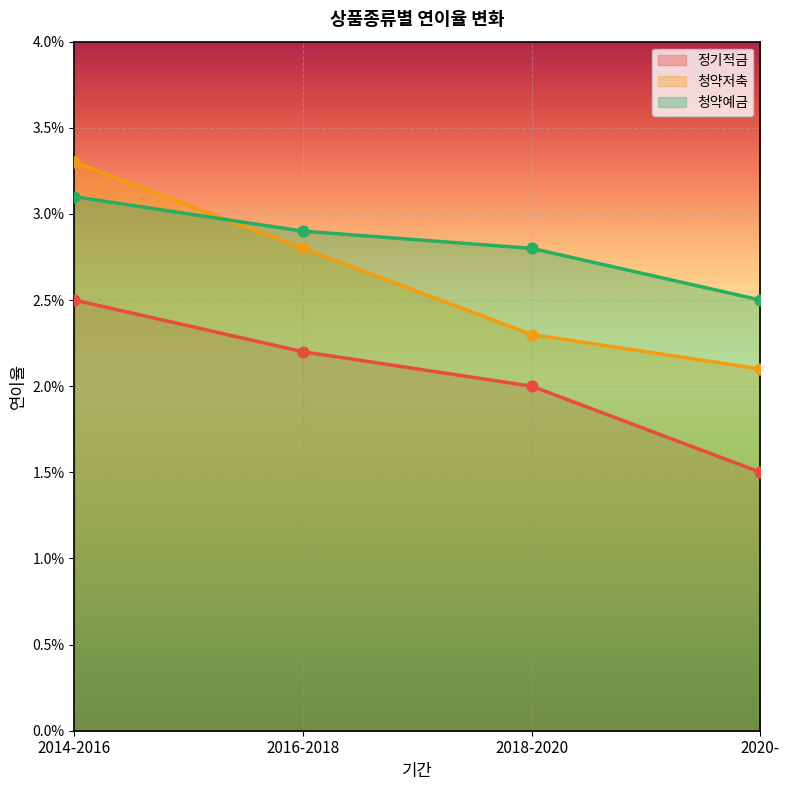

At how many categories does at least one series exceed 0?

4